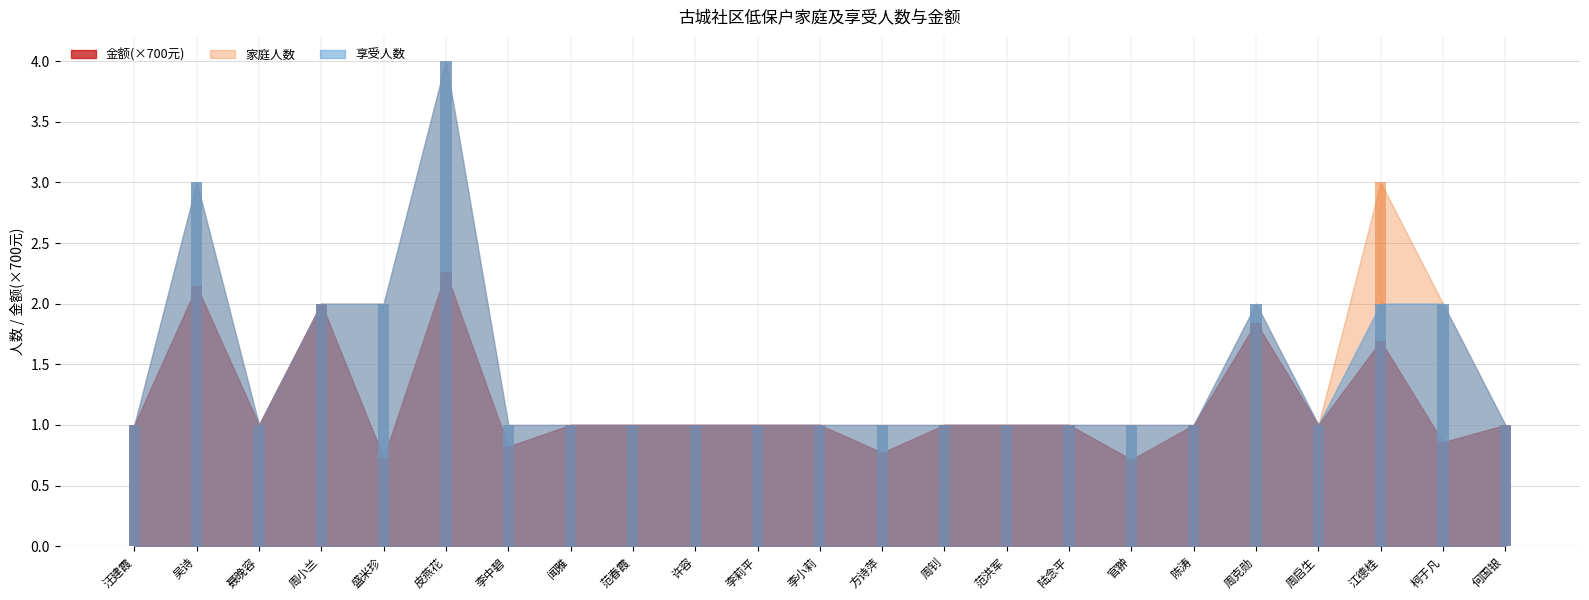

Where is 家庭人数 nearest to the value 2?

周小兰